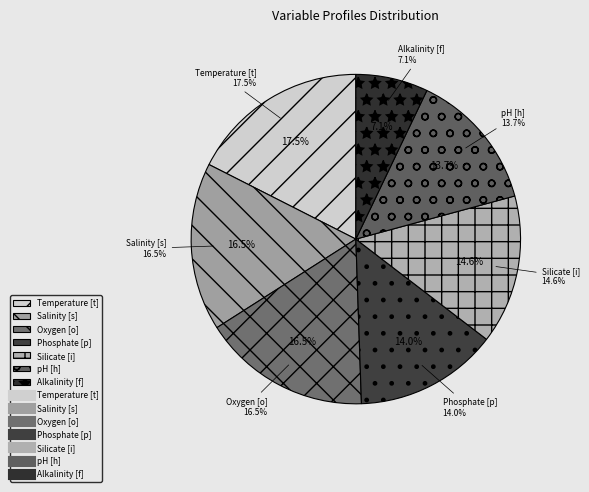

Does Salinity [s] represent more than half of the total?

No